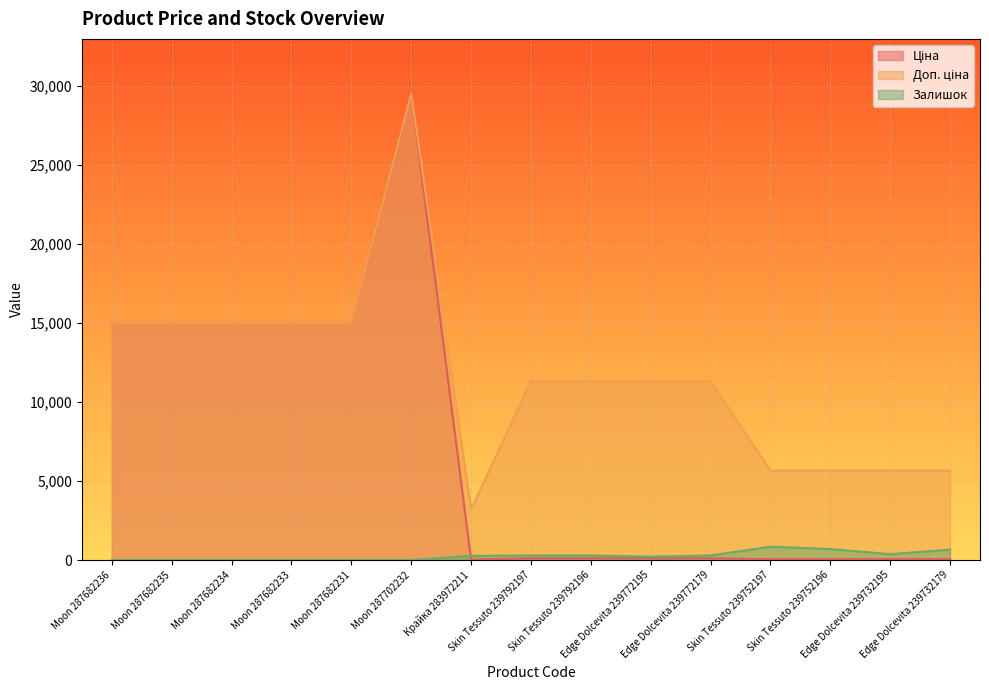

List the labels in order of Ціна value, largest first.

Moon 287702232, Moon 287682236, Moon 287682235, Moon 287682234, Moon 287682233, Moon 287682231, Skin Tessuto 239792197, Skin Tessuto 239792196, Edge Dolcevita 239772195, Edge Dolcevita 239772179, Skin Tessuto 239752197, Skin Tessuto 239752196, Edge Dolcevita 239732195, Edge Dolcevita 239732179, Крайка 283972211